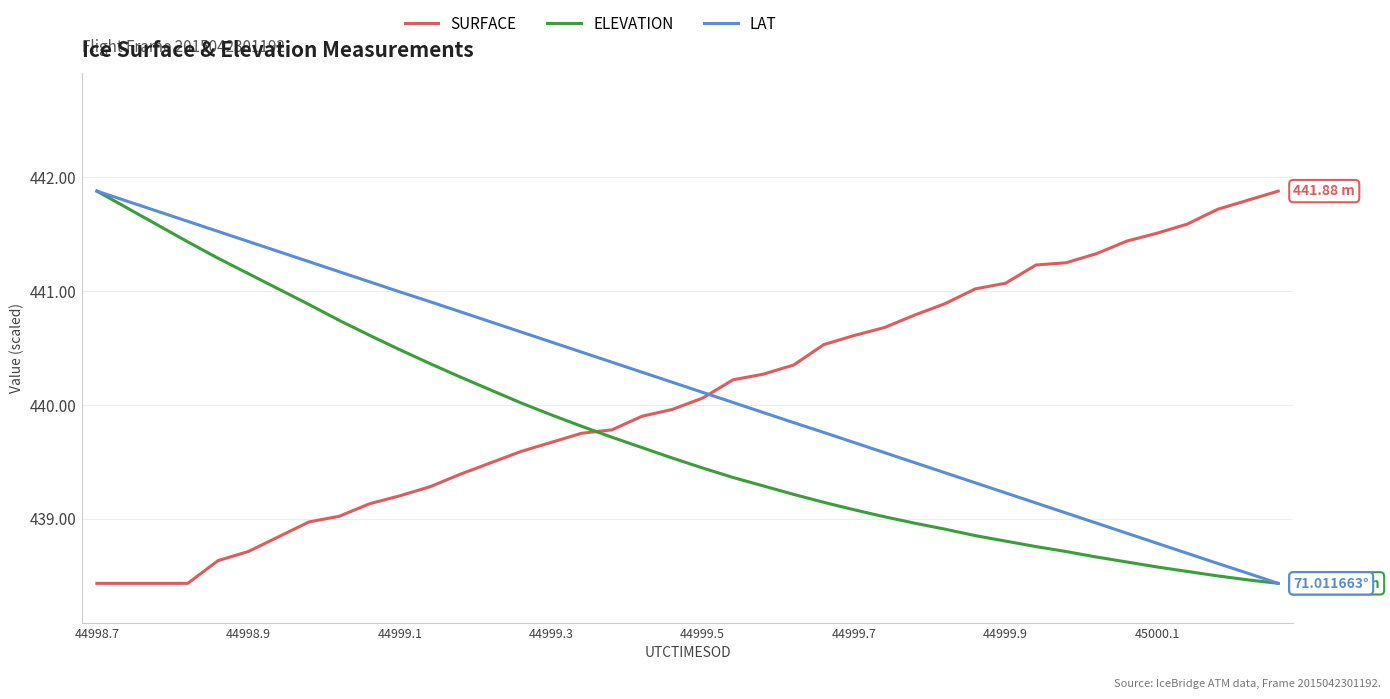

How many intersections are there between LAT and SURFACE?

1